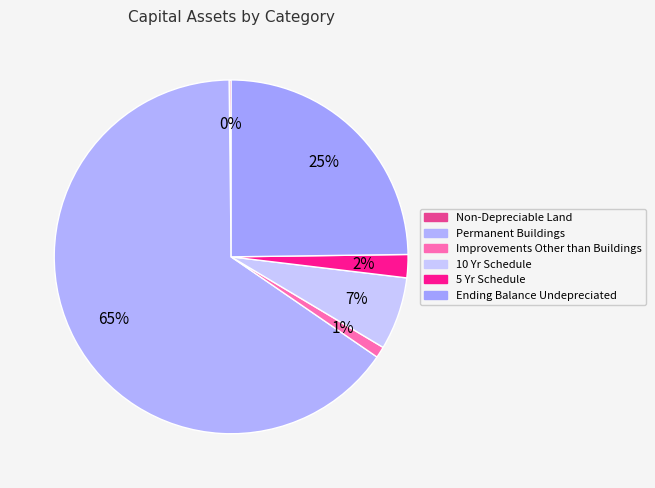

True or false: Improvements Other than Buildings accounts for 11% of the total.

False